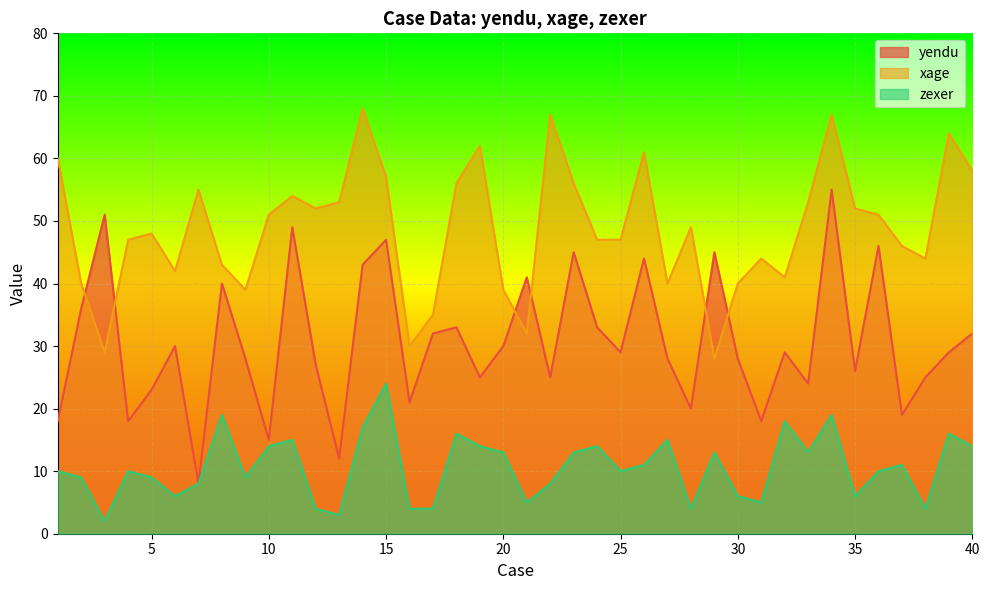

Reading left to right, transcribe all the data shown in this chart.

yendu: 18	36	51	18	23	30	8	40	28	15	49	27	12	43	47	21	32	33	25	30	41	25	45	33	29	44	28	20	45	28	18	29	24	55	26	46	19	25	29	32
xage: 60	40	29	47	48	42	55	43	39	51	54	52	53	68	57	30	35	56	62	39	32	67	56	47	47	61	40	49	28	40	44	41	53	67	52	51	46	44	64	58
zexer: 10	9	2	10	9	6	8	19	9	14	15	4	3	17	24	4	4	16	14	13	5	8	13	14	10	11	15	4	13	6	5	18	13	19	6	10	11	4	16	14